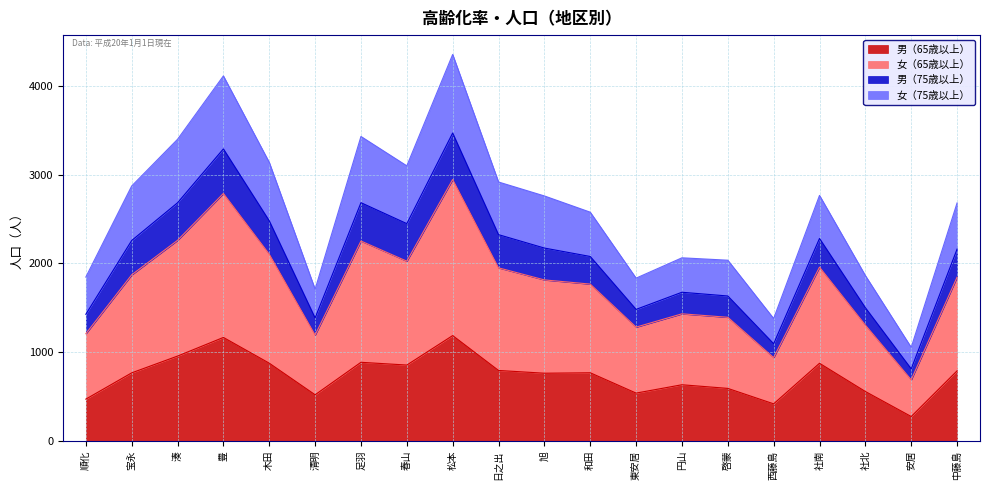

Which series changed the most between 清明 and 中藤島?

女（65歳以上）